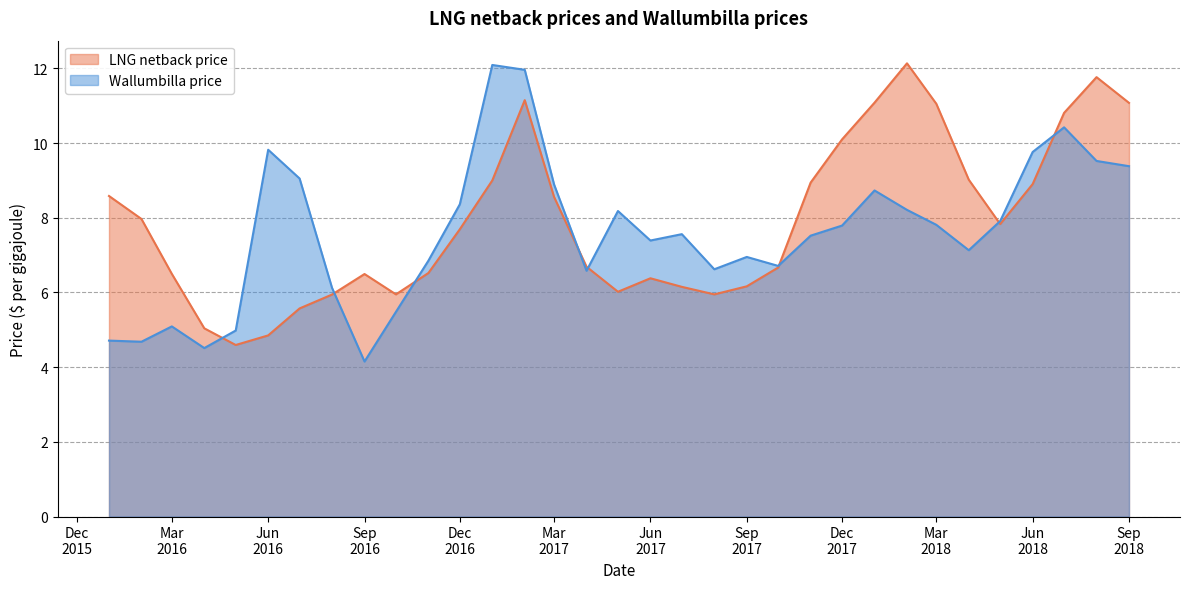

How many intersections are there between LNG netback price and Wallumbilla price?

8